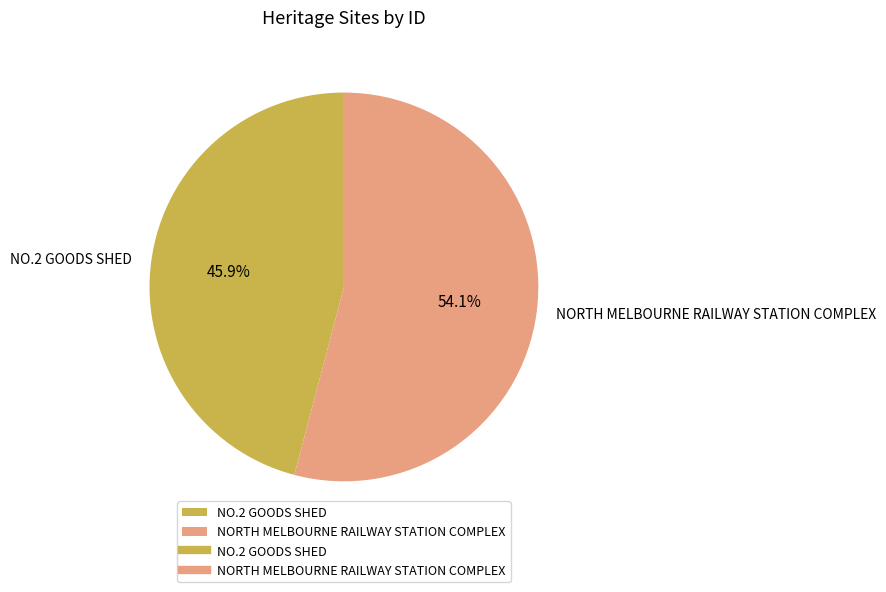

Which slice is the largest?

NORTH MELBOURNE RAILWAY STATION COMPLEX